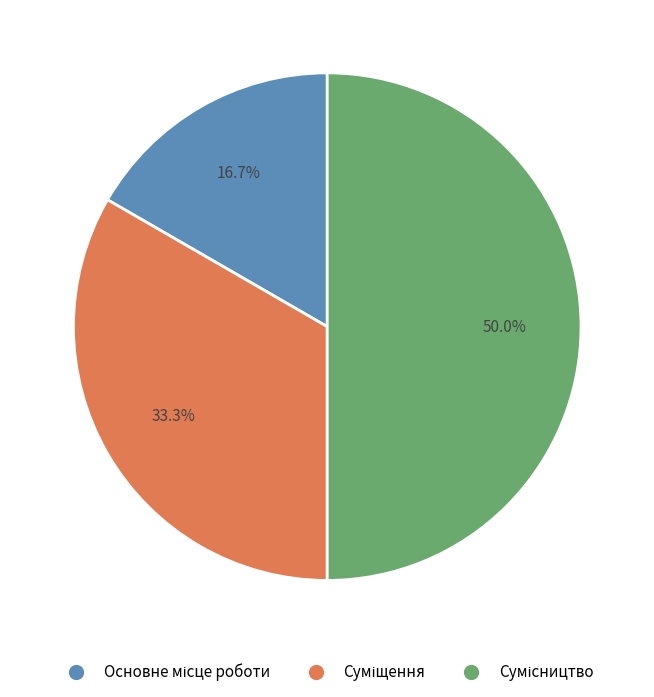

Approximately how many times larger is the value at Сумісництво compared to Основне місце роботи?

3.0